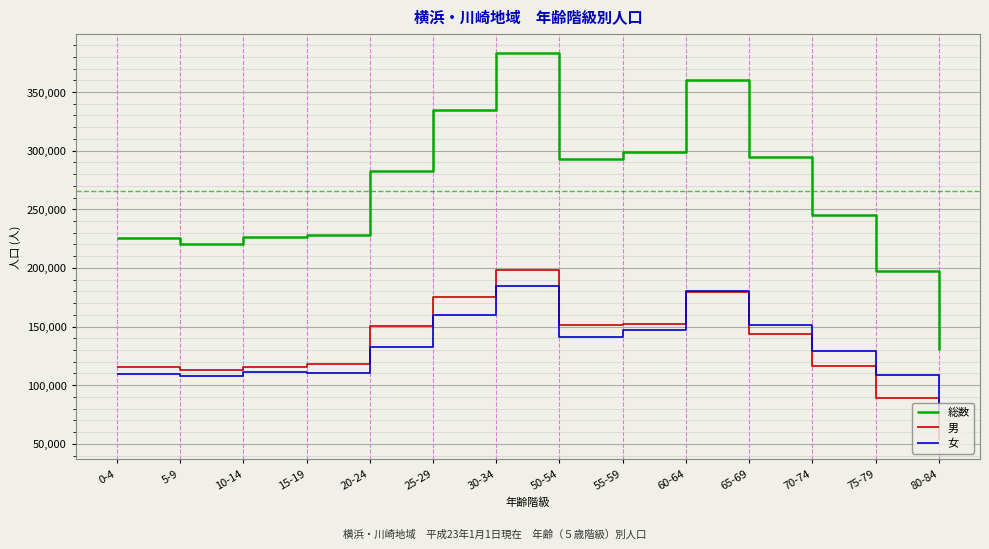

At 30-34, list the series in order from smallest to largest.

女, 男, 総数